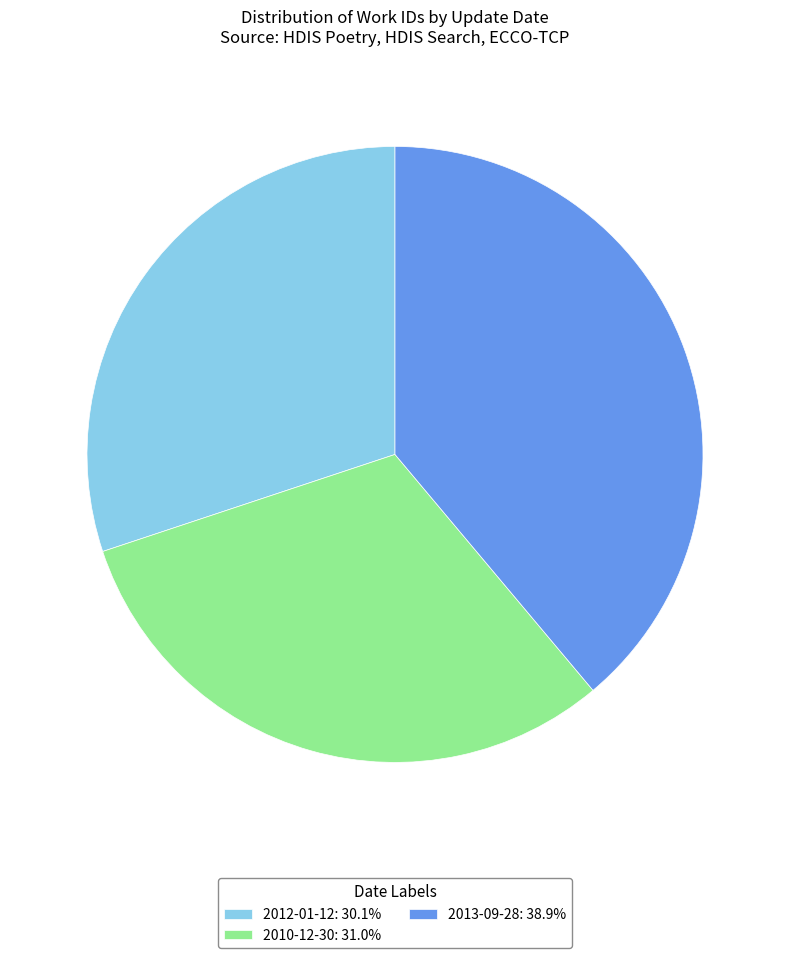

Is there any slice that represents more than half of the pie?

No